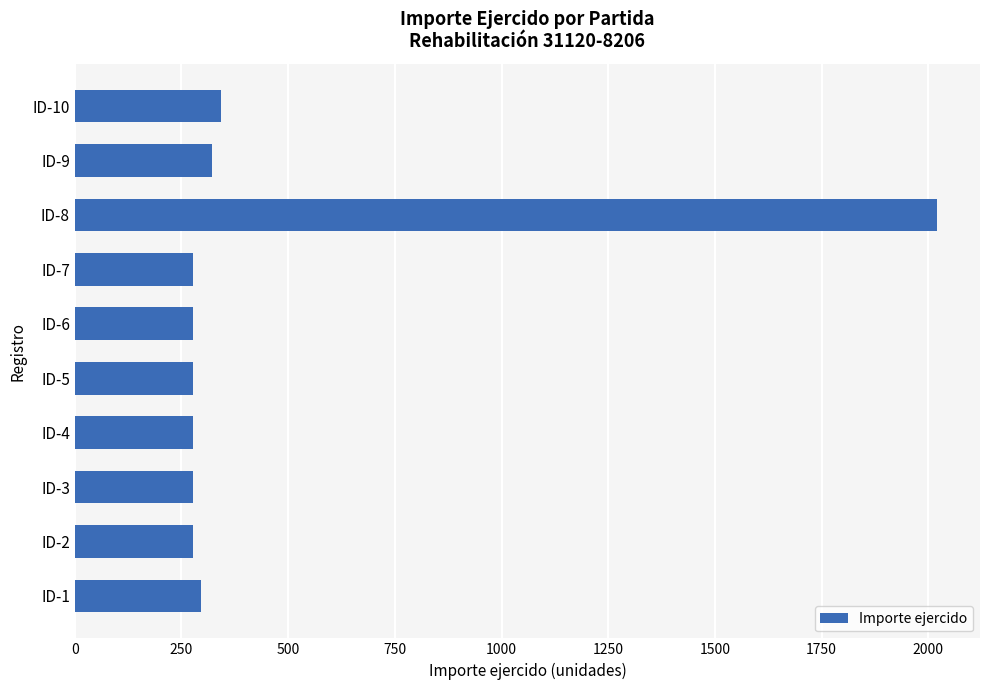

How many bars are there in total?

10